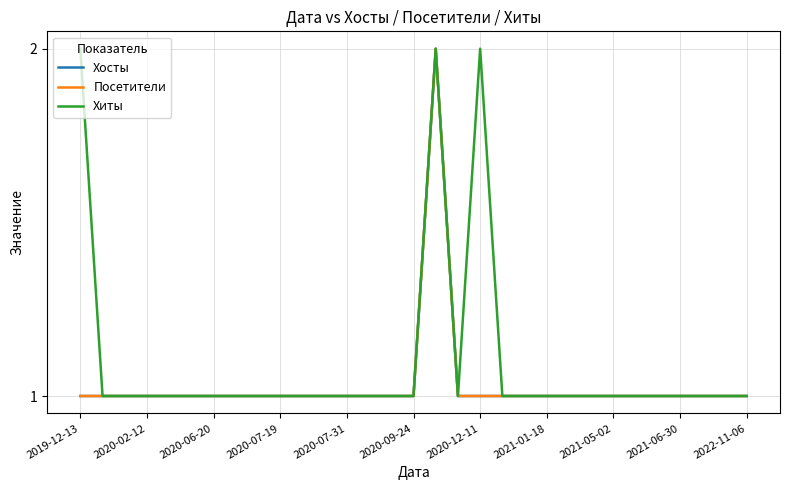

What is the sum of all Хосты values?

32